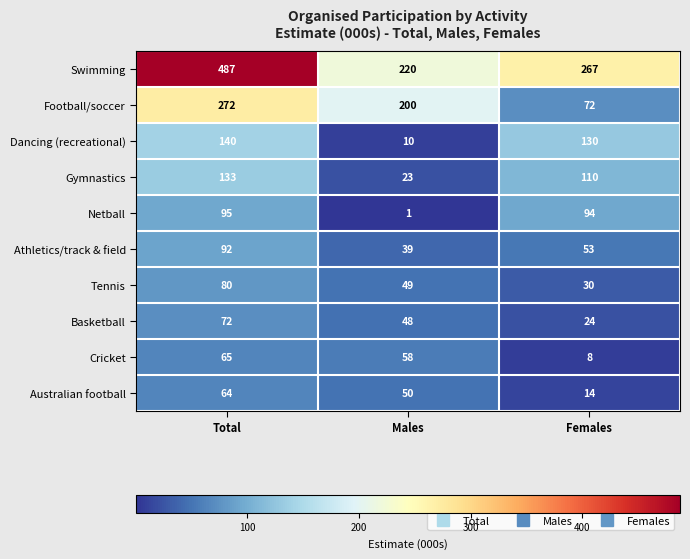

At which label does Dancing (recreational) first exceed 130?

Total